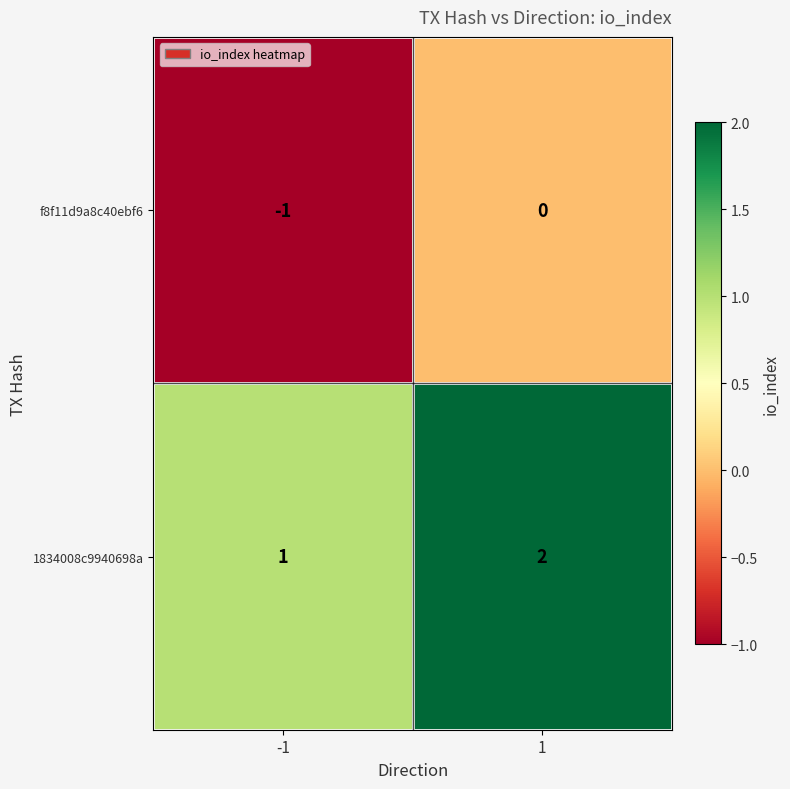

What is the sum of all 1834008c9940698a values?

3